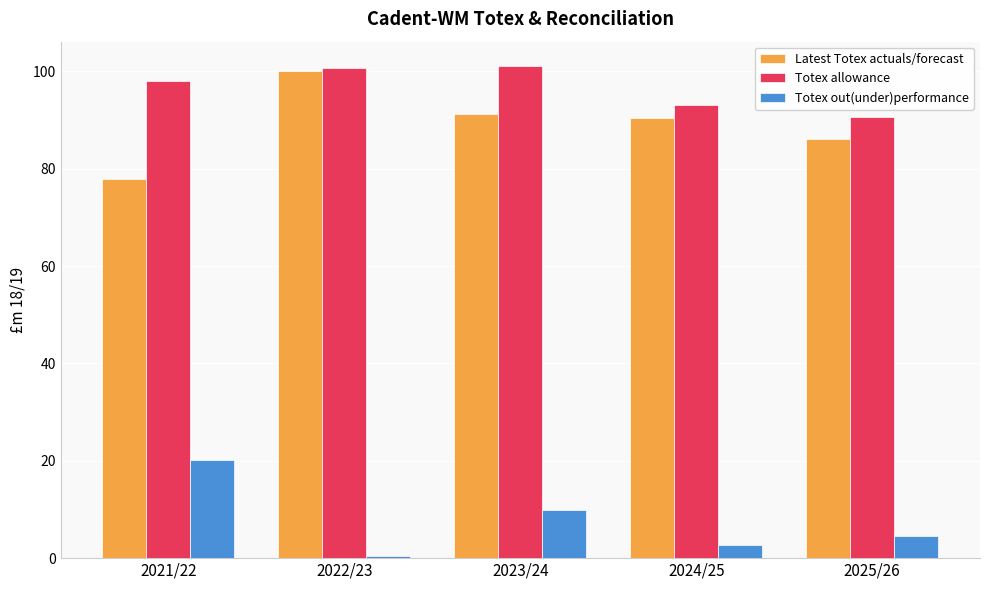

True or false: Totex allowance has a value of 162.2 at 2024/25.

False